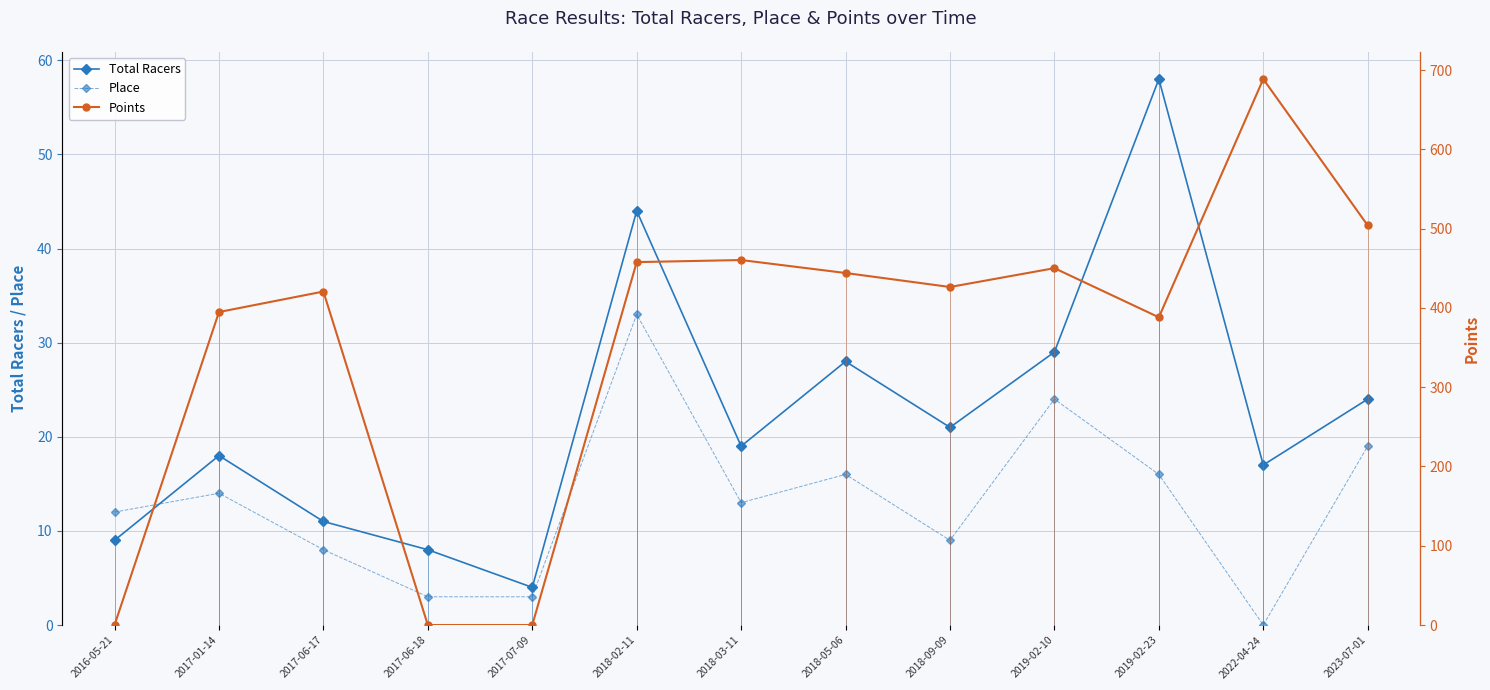

Is it true that Points equals 420.6 at 2017-06-17?

True